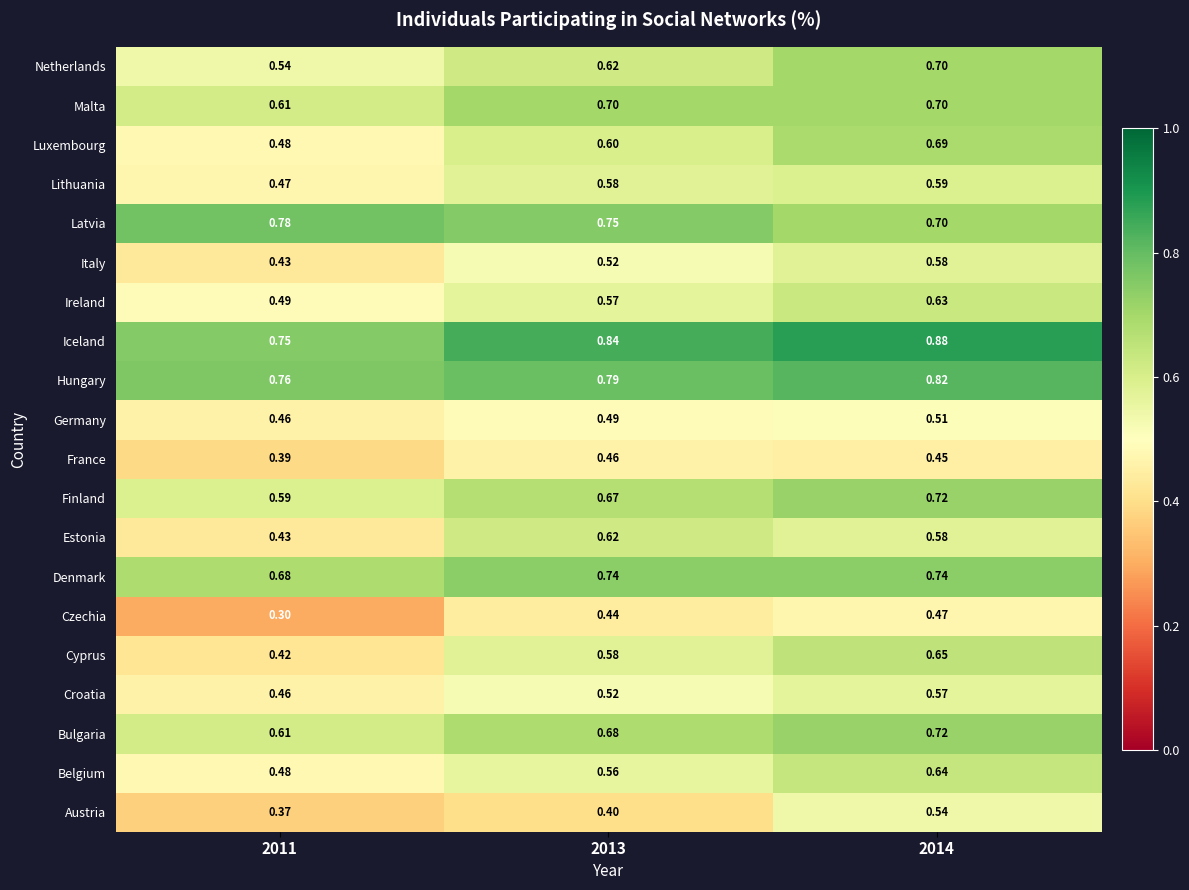

Which series has the largest total across all categories?

Iceland